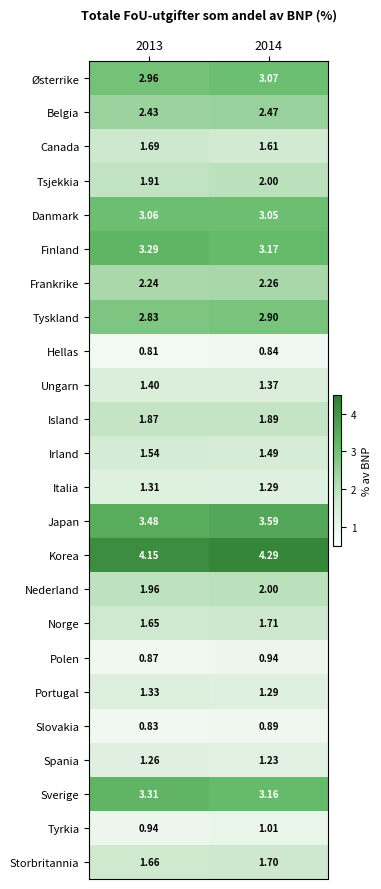

At 2013, list the series in order from smallest to largest.

Hellas, Slovakia, Polen, Tyrkia, Spania, Italia, Portugal, Ungarn, Irland, Norge, Storbritannia, Canada, Island, Tsjekkia, Nederland, Frankrike, Belgia, Tyskland, Østerrike, Danmark, Finland, Sverige, Japan, Korea